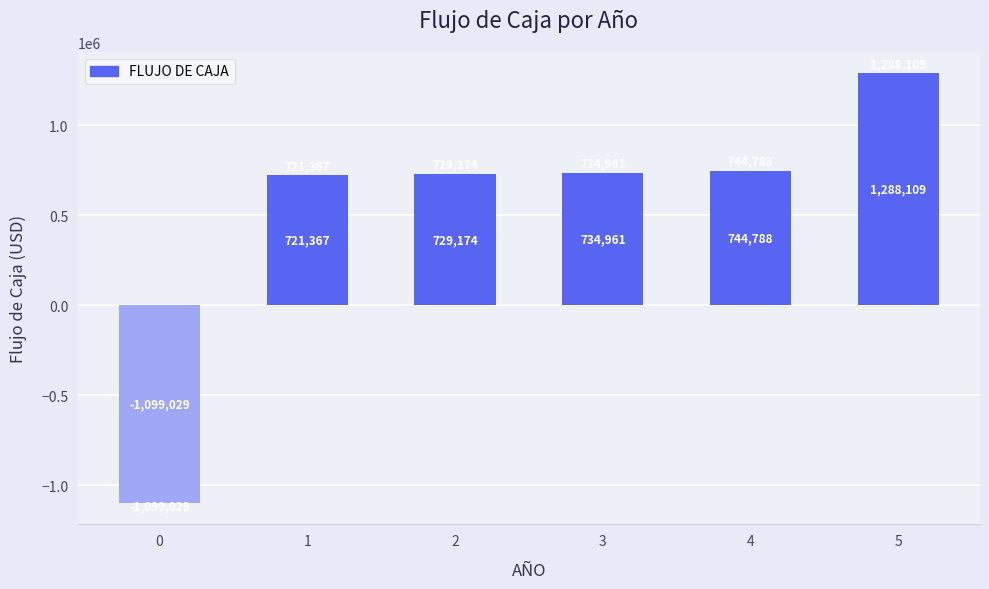

Rank the categories by value from highest to lowest.

5, 4, 3, 2, 1, 0